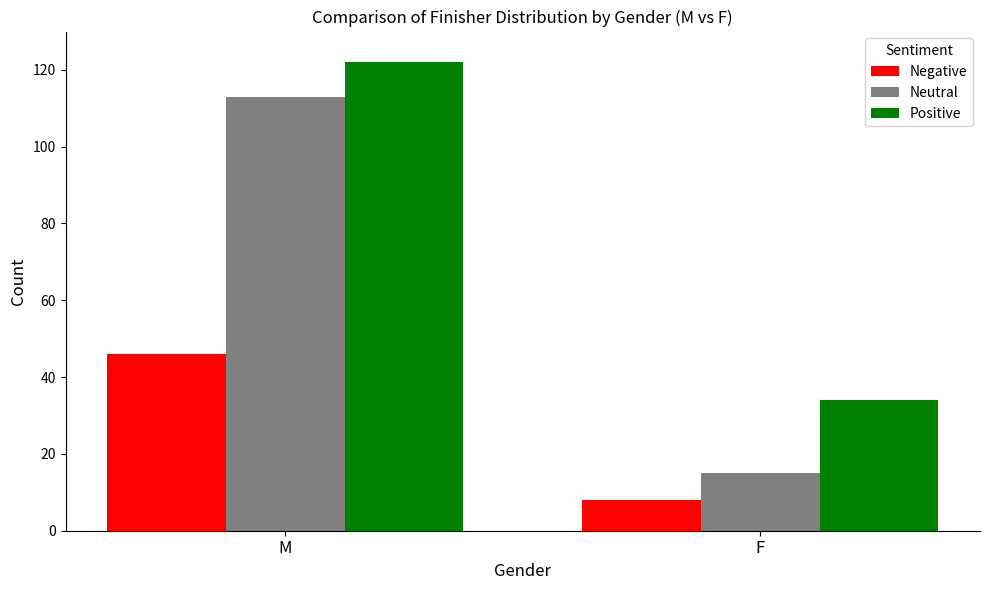

What is the value of the Positive bar at the 2nd from the left?

34